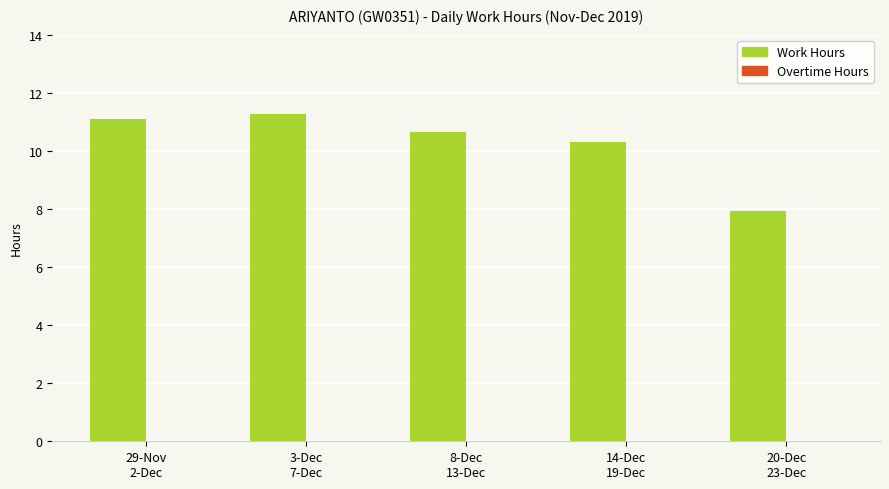

What is the sum of all values?

51.3